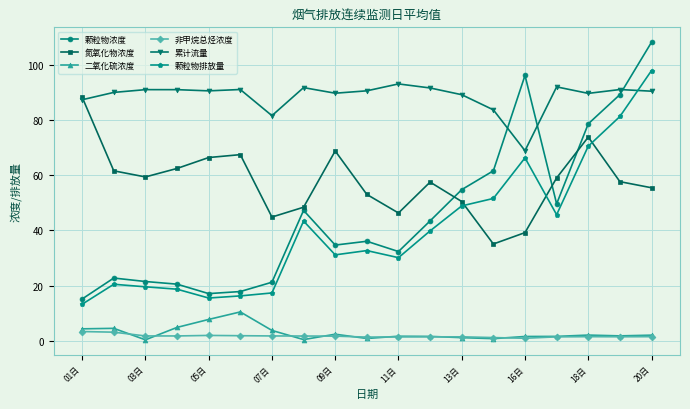

Which series has the largest total across all categories?

累计流量